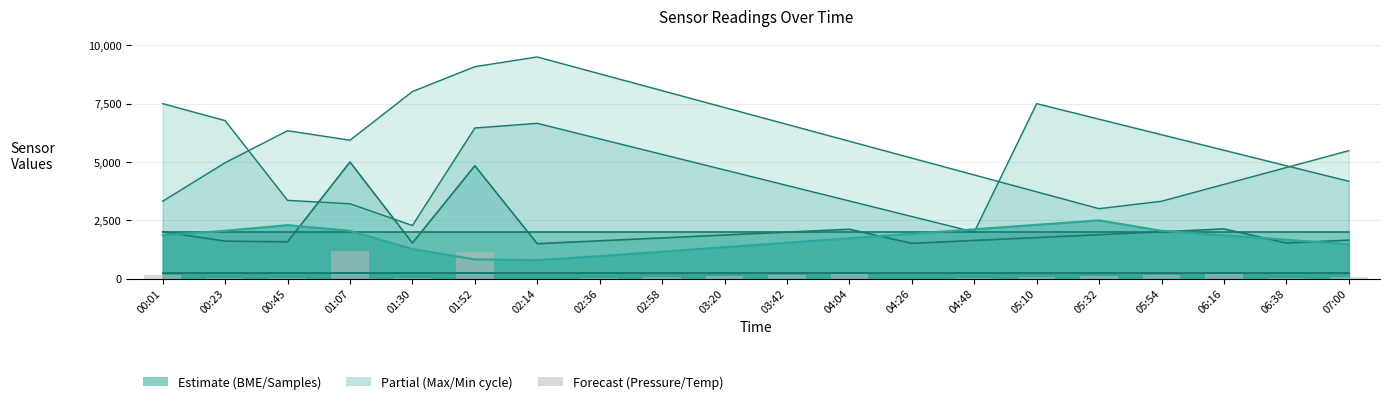

What is the sum of all Max_cycle values?

41547.8